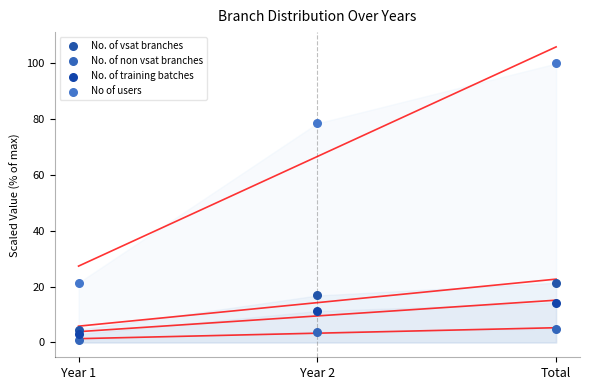

Which series reaches the minimum Y coordinate?

No. of non vsat branches